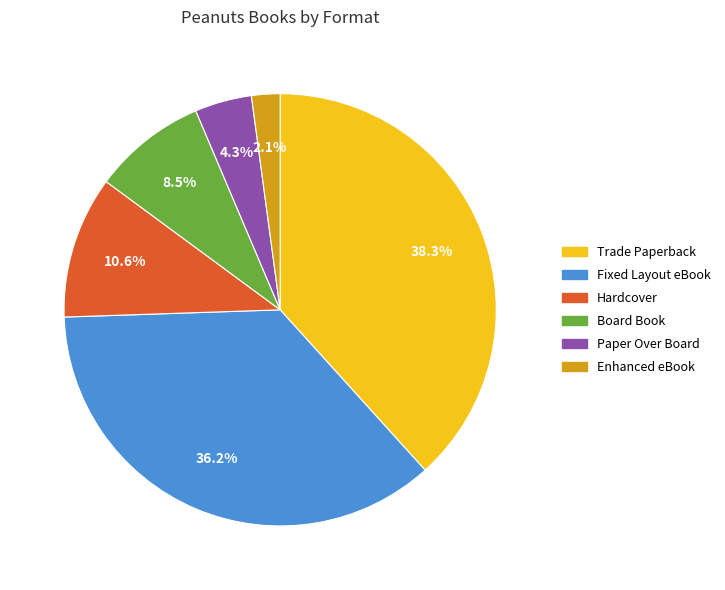

Count the number of slices in the pie.

6